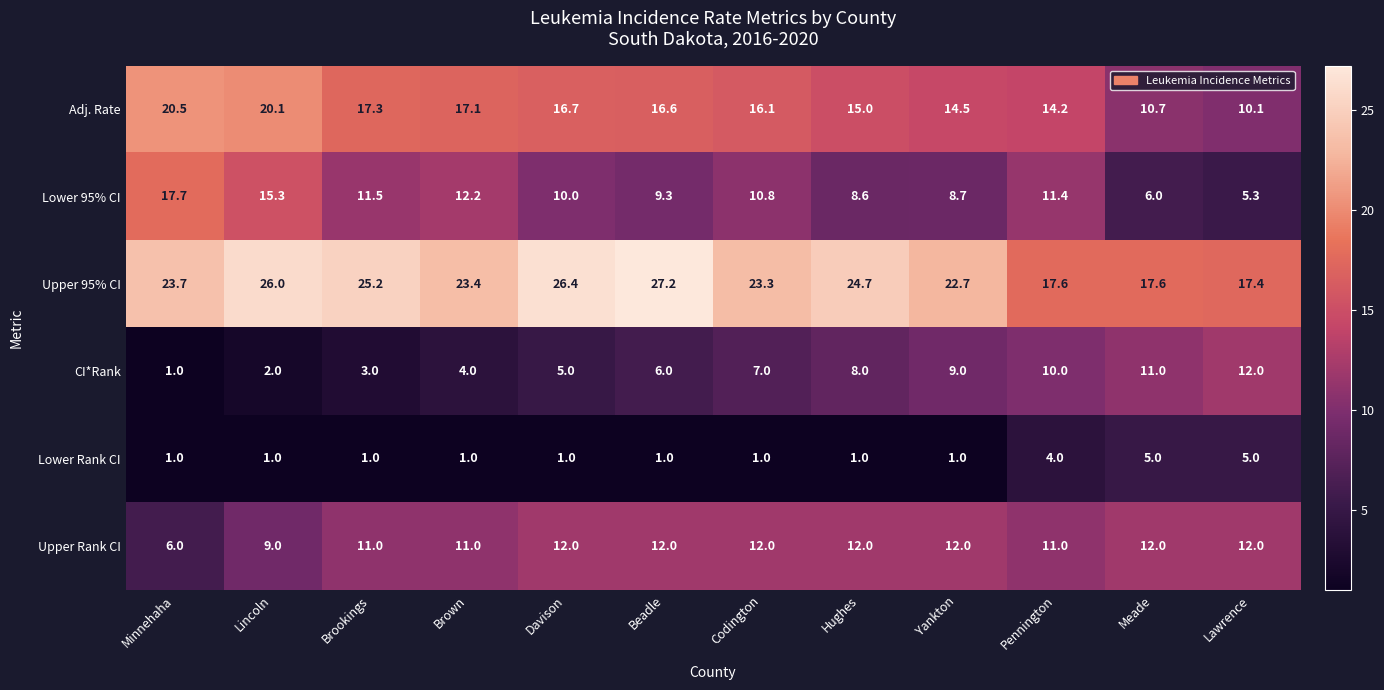

At how many categories does at least one series exceed 9?

12